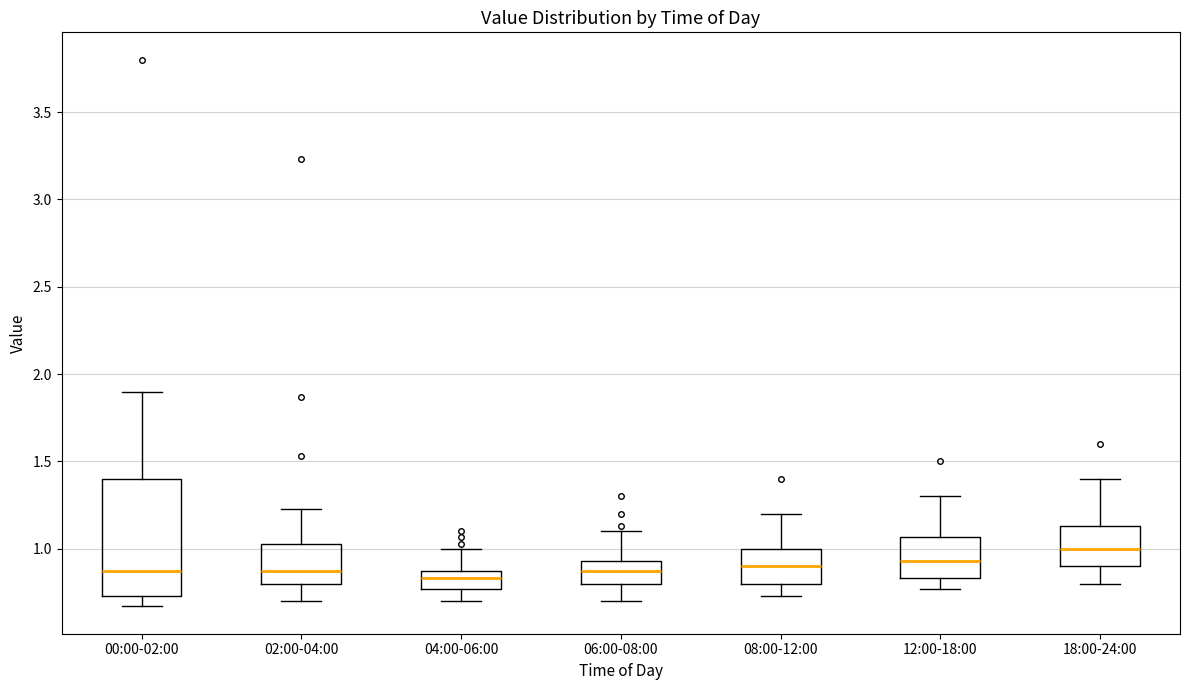

Which box has the highest median line?

18:00-24:00